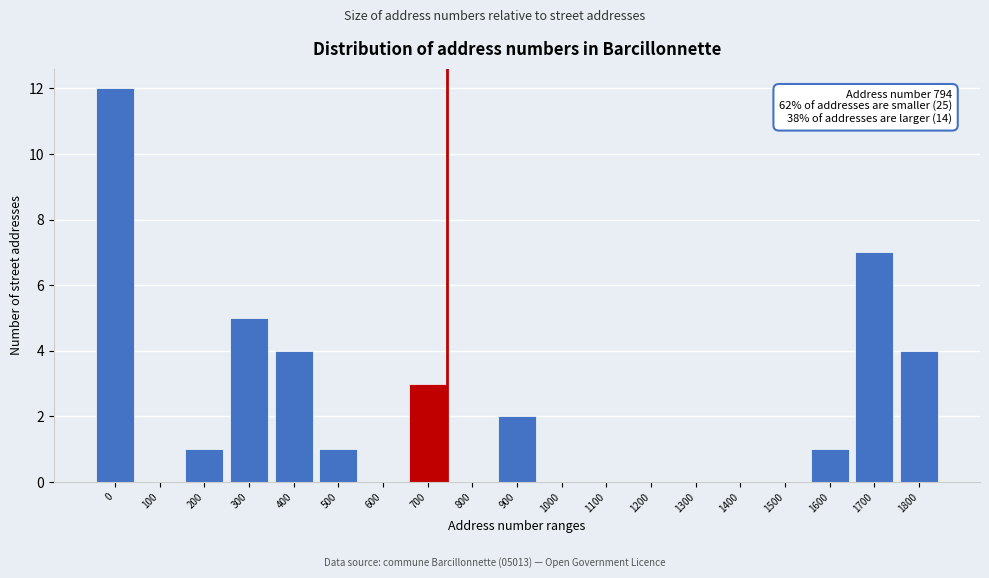

Reading right to left, list all the values displayed in this chart.

1800=4	1700=7	1600=1	1500=0	1400=0	1300=0	1200=0	1100=0	1000=0	900=2	800=0	700=3	600=0	500=1	400=4	300=5	200=1	100=0	0=12